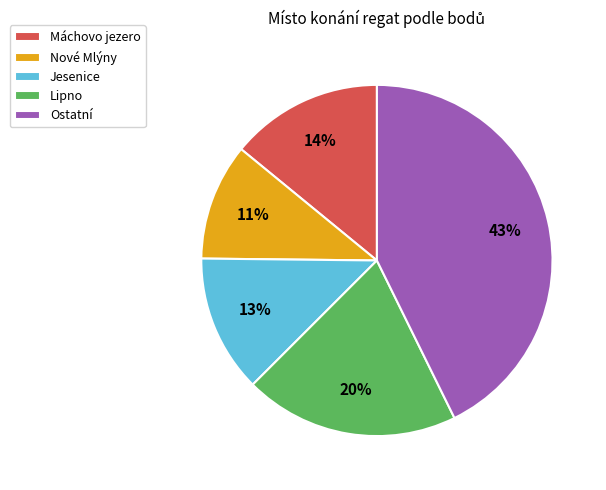

Which has a higher value, Máchovo jezero or Ostatní?

Ostatní